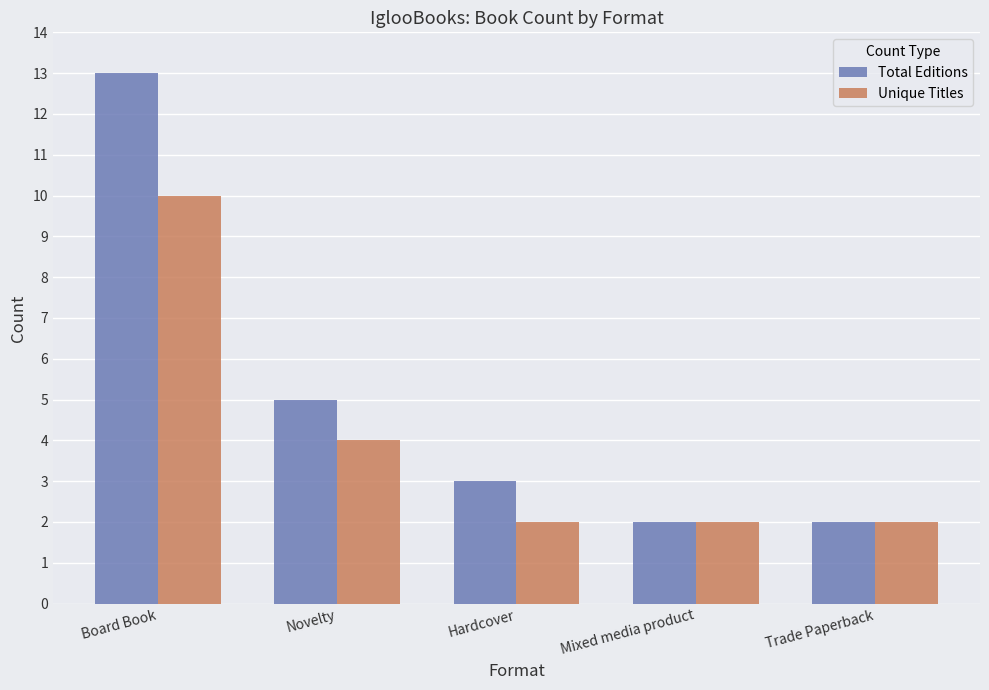

Reading left to right, list all the values displayed in this chart.

Total Editions: Board Book=13	Novelty=5	Hardcover=3	Mixed media product=2	Trade Paperback=2
Unique Titles: Board Book=10	Novelty=4	Hardcover=2	Mixed media product=2	Trade Paperback=2